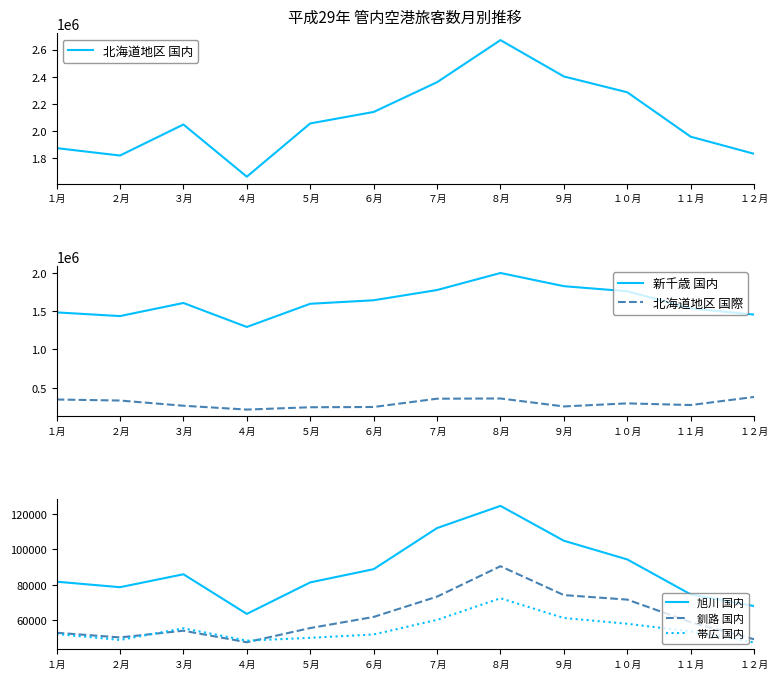

How many data points in 旭川 国内 are less than 86012?

6